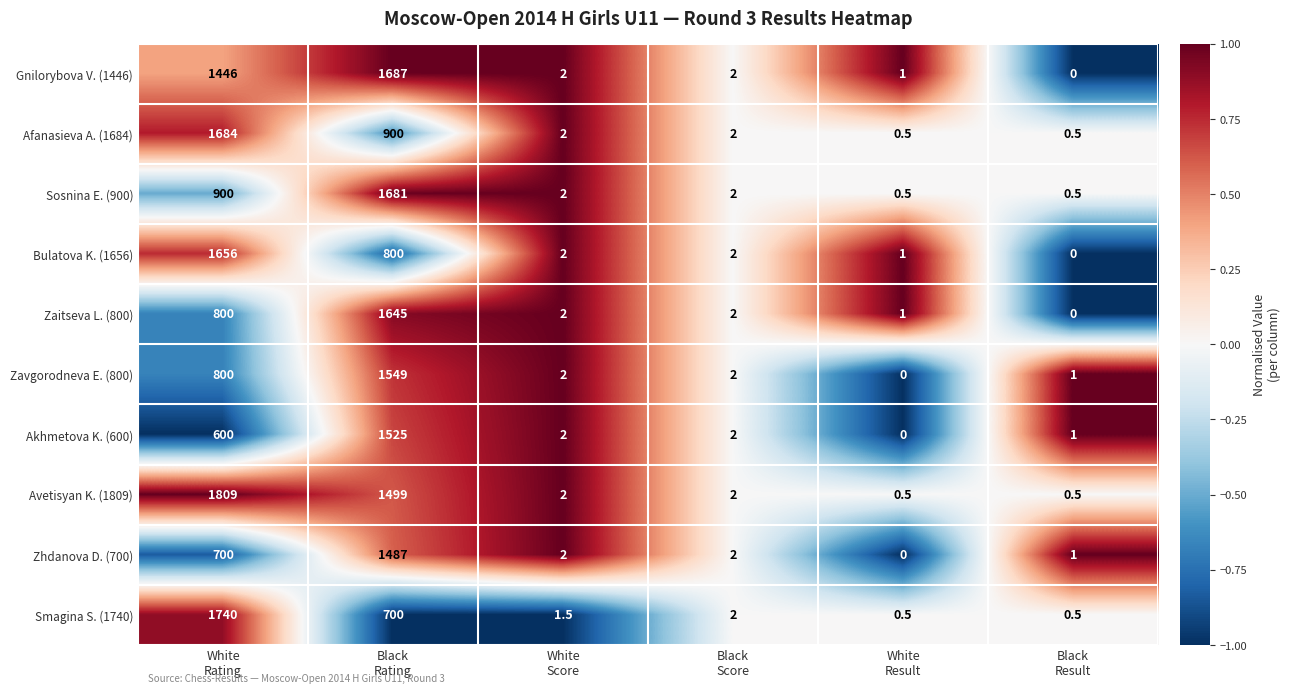

Which series has the largest range (max minus min)?

Avetisyan K. (1809)